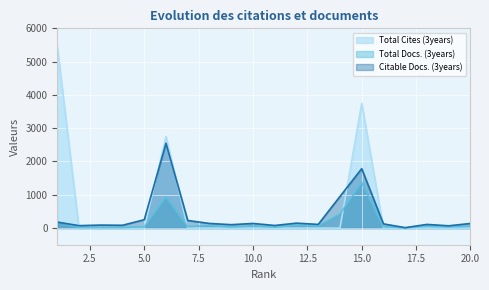

Is the value of Total Cites (3years) at 20.0 greater than the value of Total Docs. (3years) at 15.0?

No